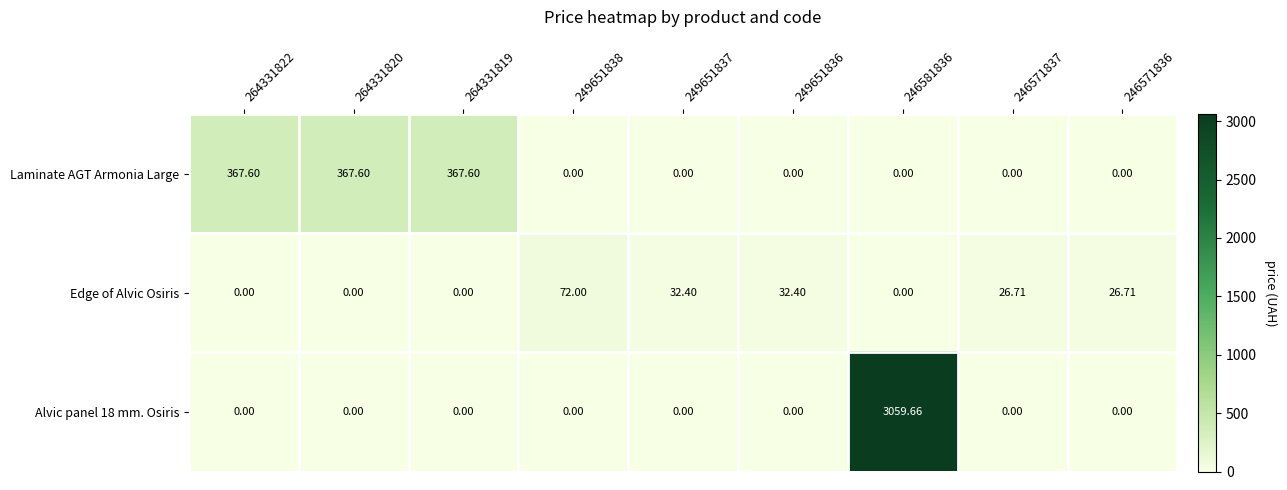

Which series changed the most between 264331820 and 246571837?

Laminate AGT Armonia Large